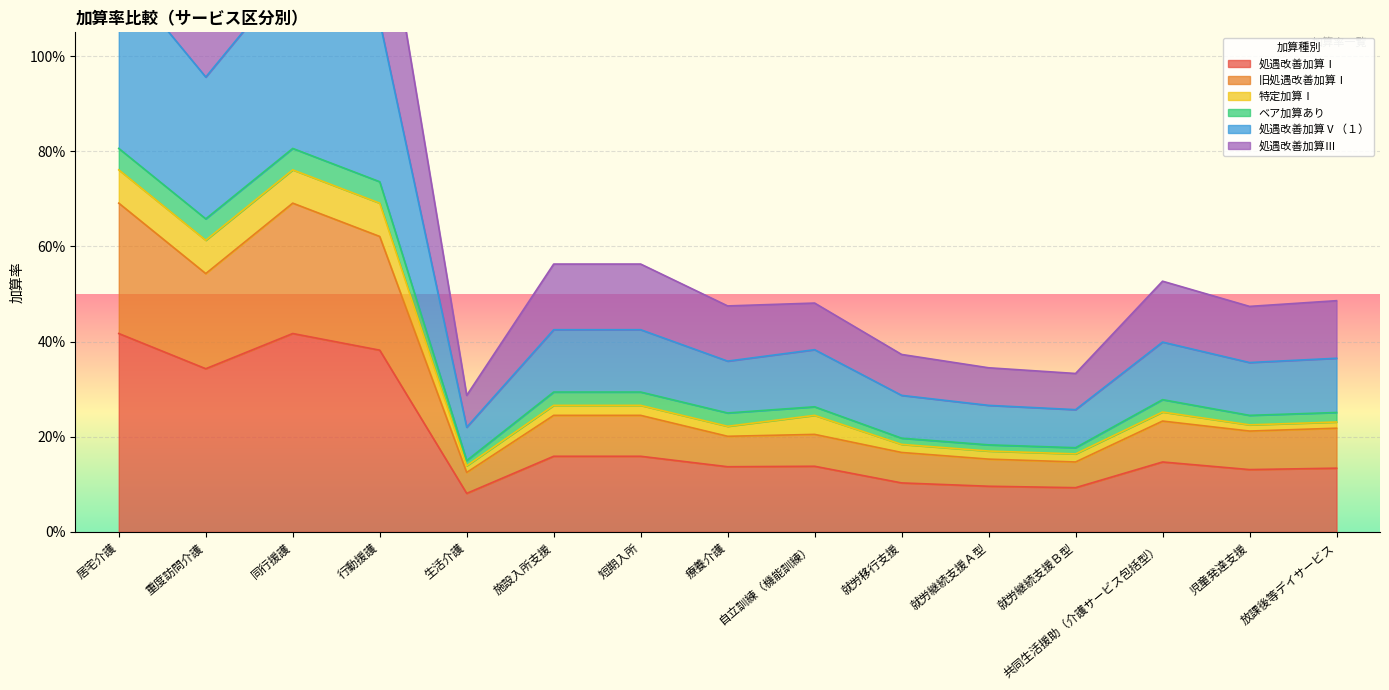

What is the label of the 3rd point from the right?

共同生活援助（介護サービス包括型）